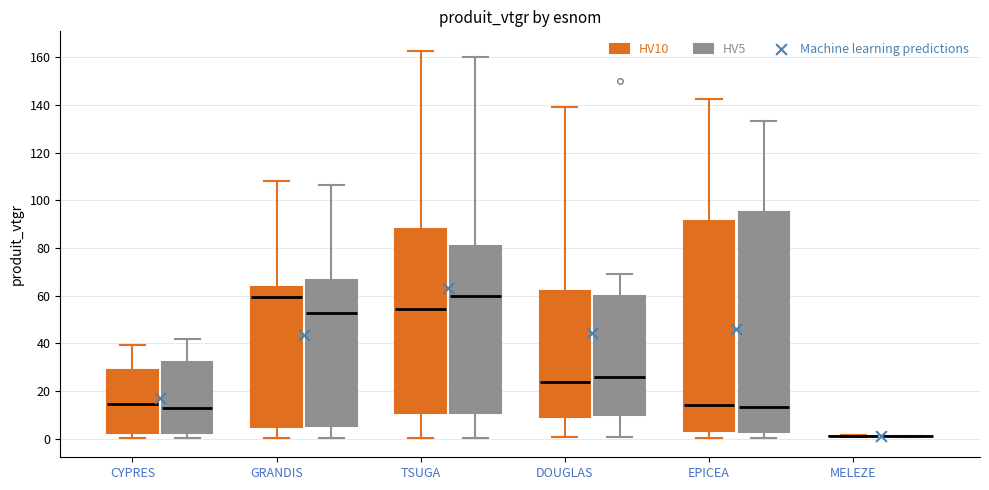

Where is the lower edge of the box for CYPRES (HV5) on the y-axis? The values are not printed on the chart, so give them approximately, as read against the axis.

2